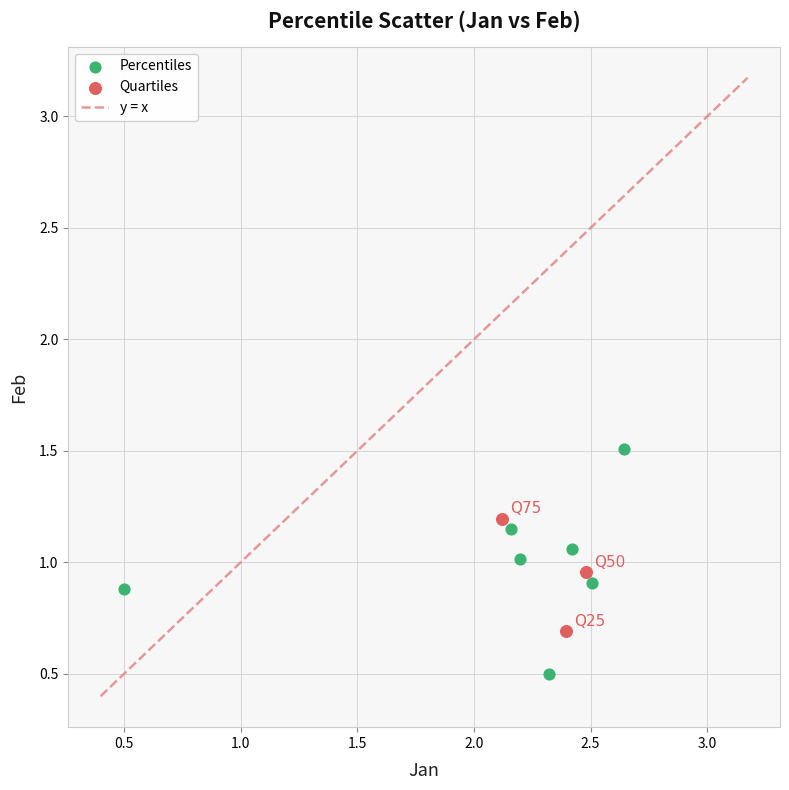

Which series has the largest Y range (max minus min)?

Percentiles